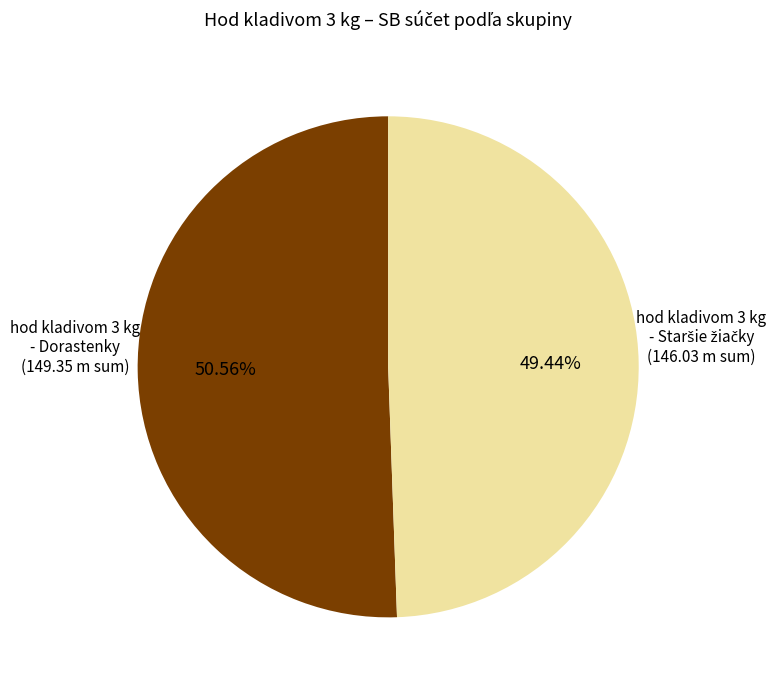

Is there any slice that represents more than half of the pie?

Yes